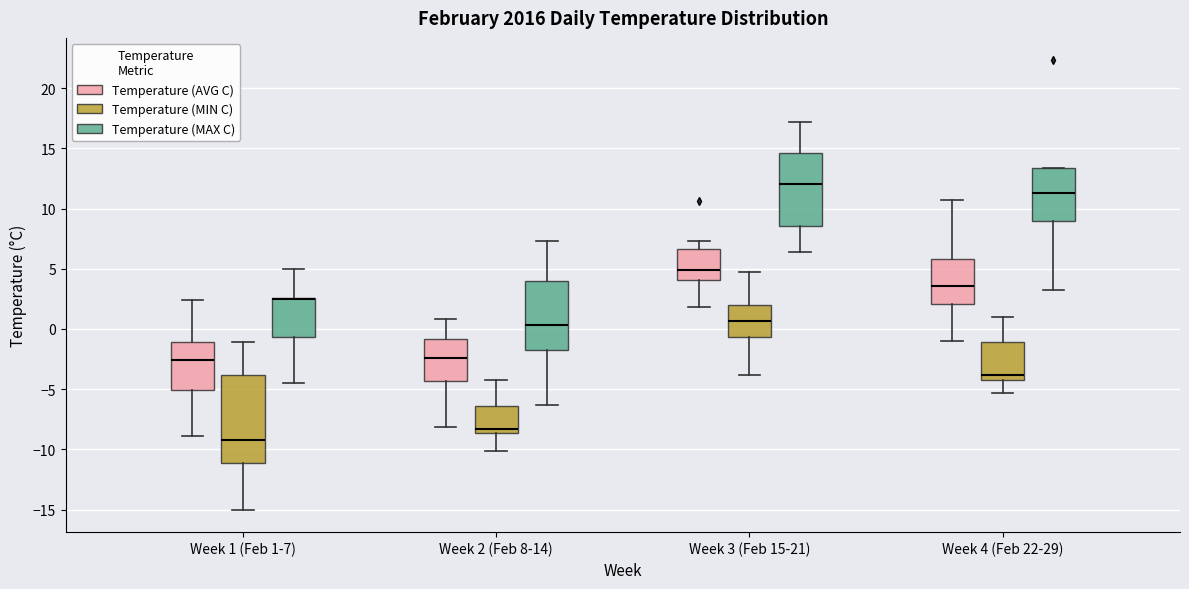

Reading left to right, read every box against the y-axis: the position of its median line, the range the box covers, and the ends of its whiskers. The values are not printed on the chart, so give them approximately, as read against the axis.

Week 1 (Feb 1-7) (Temperature (AVG C)): median -2.5, box -5.0 to -1.0, whiskers -9.0 to 2.5
Week 1 (Feb 1-7) (Temperature (MIN C)): median -9.0, box -11.0 to -4.0, whiskers -15.0 to -1.0
Week 1 (Feb 1-7) (Temperature (MAX C)): median 2.5 (drawn on the box's upper edge), box -0.5 to 2.5, whiskers -4.5 to 5.0
Week 2 (Feb 8-14) (Temperature (AVG C)): median -2.5, box -4.5 to -1.0, whiskers -8.0 to 1.0
Week 2 (Feb 8-14) (Temperature (MIN C)): median -8.5 (just above the box's lower edge), box -8.5 to -6.5, whiskers -10.0 to -4.0
Week 2 (Feb 8-14) (Temperature (MAX C)): median 0.5, box -1.5 to 4.0, whiskers -6.5 to 7.5
Week 3 (Feb 15-21) (Temperature (AVG C)): median 5.0, box 4.0 to 6.5, whiskers 2.0 to 7.5
Week 3 (Feb 15-21) (Temperature (MIN C)): median 0.5, box -0.5 to 2.0, whiskers -4.0 to 4.5
Week 3 (Feb 15-21) (Temperature (MAX C)): median 12.0, box 8.5 to 14.5, whiskers 6.5 to 17.0
Week 4 (Feb 22-29) (Temperature (AVG C)): median 3.5, box 2.0 to 6.0, whiskers -1.0 to 10.5
Week 4 (Feb 22-29) (Temperature (MIN C)): median -4.0, box -4.5 to -1.0, whiskers -5.5 to 1.0
Week 4 (Feb 22-29) (Temperature (MAX C)): median 11.5, box 9.0 to 13.5, whiskers 3.0 to 13.5